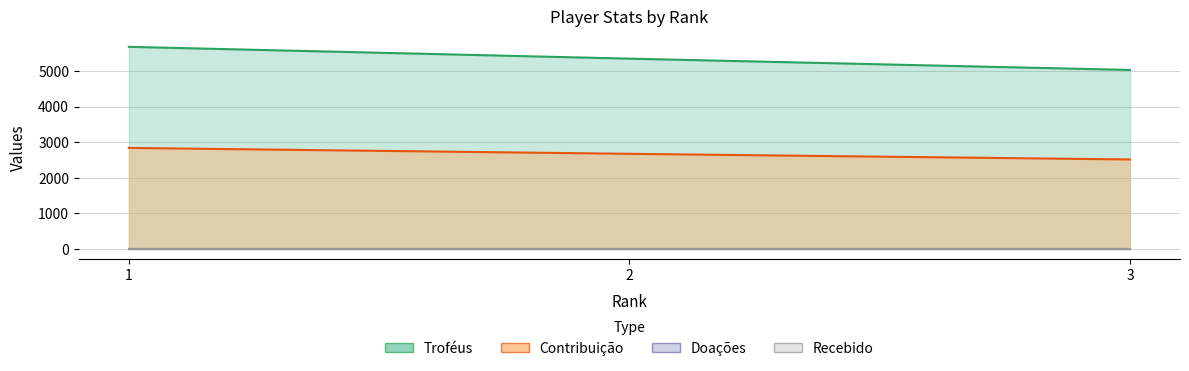

How many values in the Troféus series exceed 5352?

1